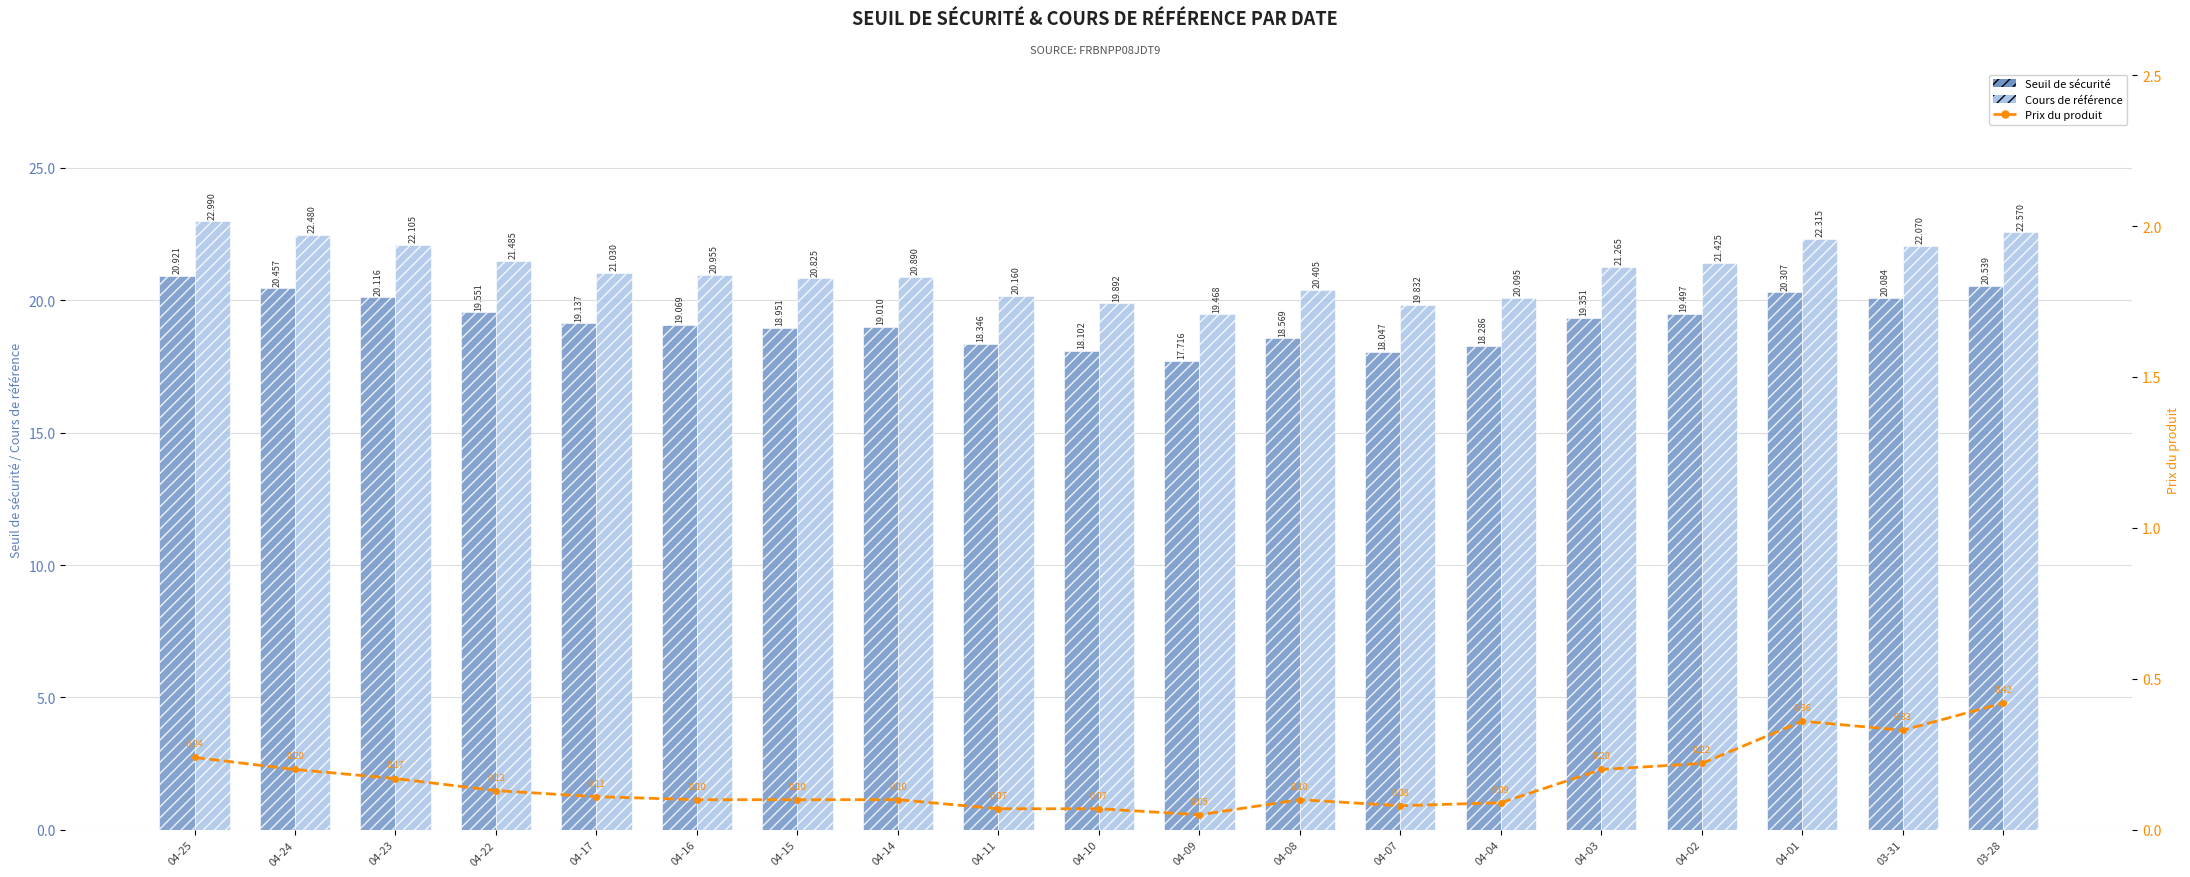

Which has a higher value, 03-28 or 04-07?

03-28